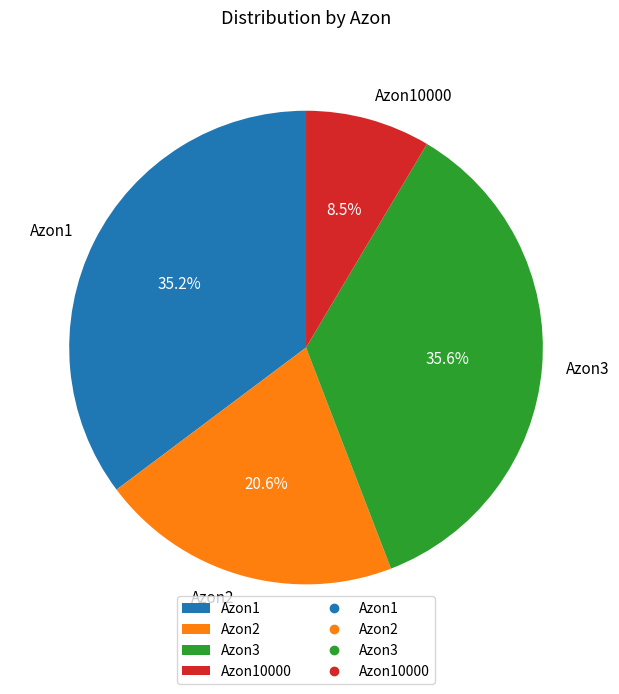

Does Azon1 represent more than half of the total?

No